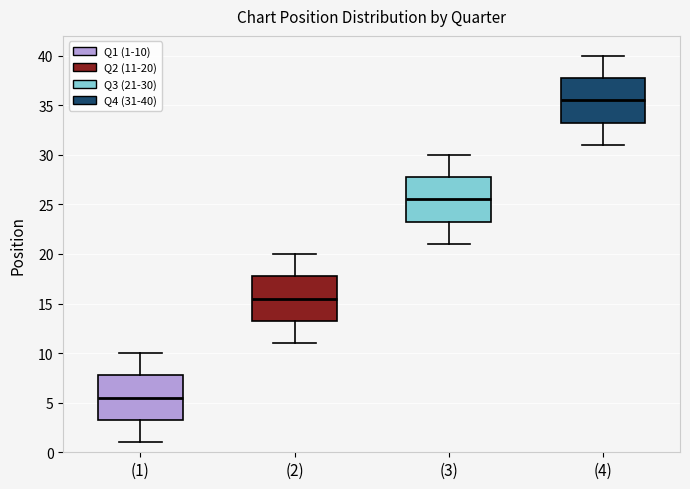

Reading left to right, transcribe this box plot: for each box, give where its median line is, the range the box spans, and where its two whiskers end, as read against the y-axis. The values are not printed on the chart, so give them approximately, as read against the axis.

(1): median 5.5, box 3.5 to 8.0, whiskers 1.0 to 10.0
(2): median 15.5, box 13.5 to 18.0, whiskers 11.0 to 20.0
(3): median 25.5, box 23.5 to 28.0, whiskers 21.0 to 30.0
(4): median 35.5, box 33.5 to 38.0, whiskers 31.0 to 40.0